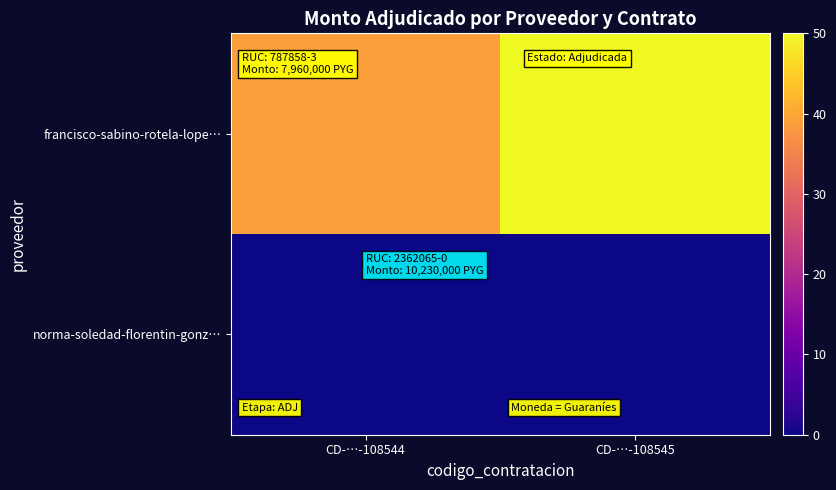

At CD-…-108545, list the series in order from smallest to largest.

norma-soledad-florentin-gonz…, francisco-sabino-rotela-lope…